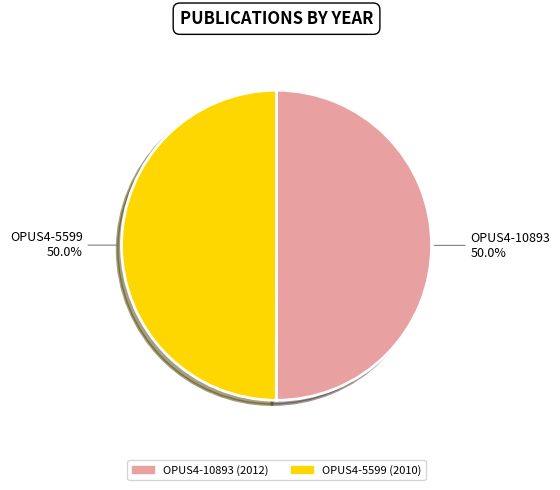

Combined, do OPUS4-10893 and OPUS4-5599 account for over 50%?

Yes